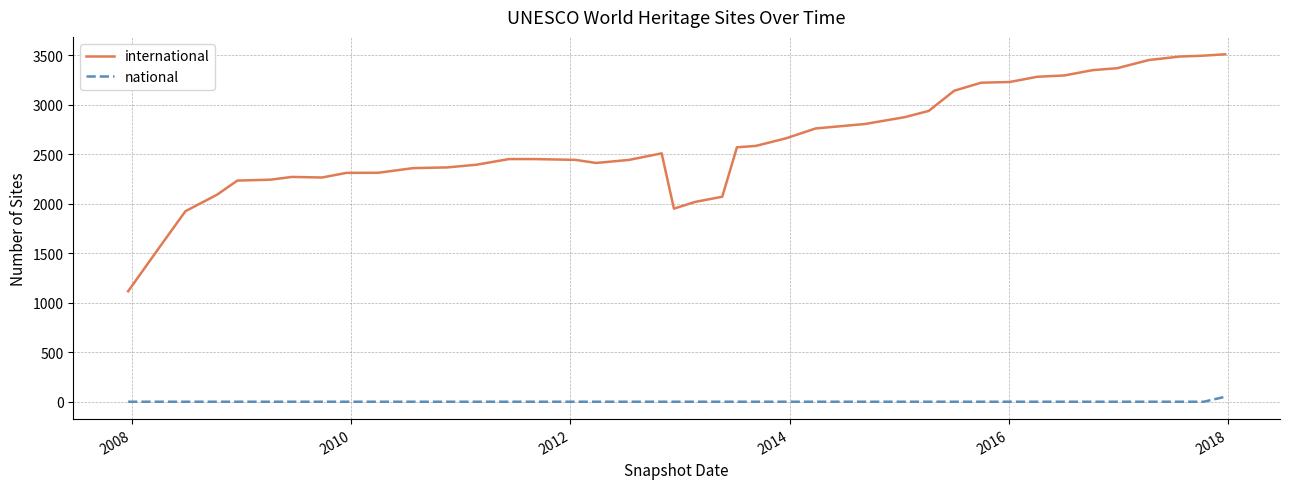

List the series in order of their overall mean, highest first.

international, national